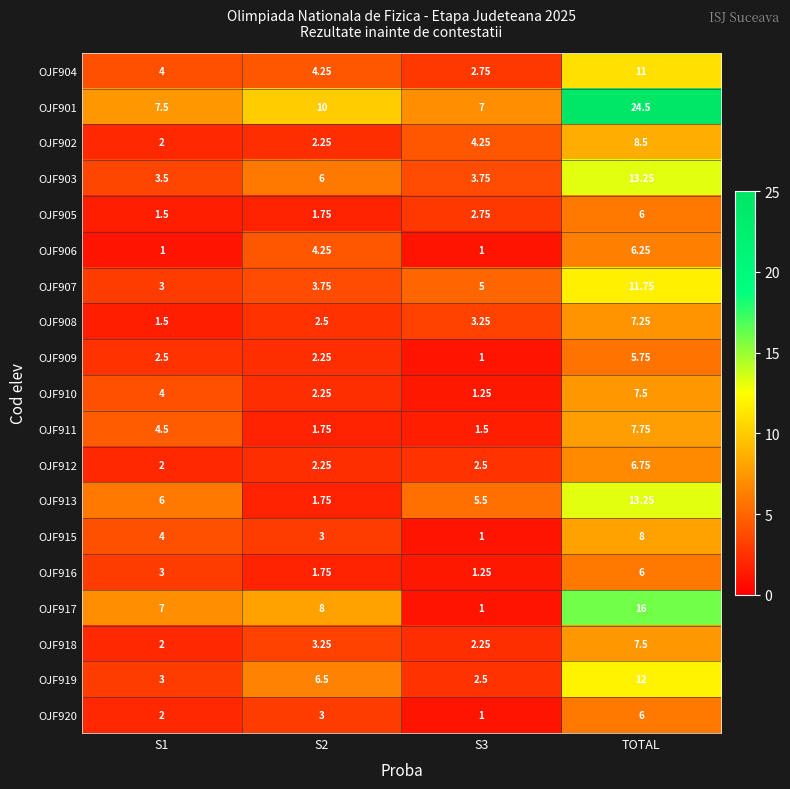

At which category is the sum across all series the highest?

TOTAL